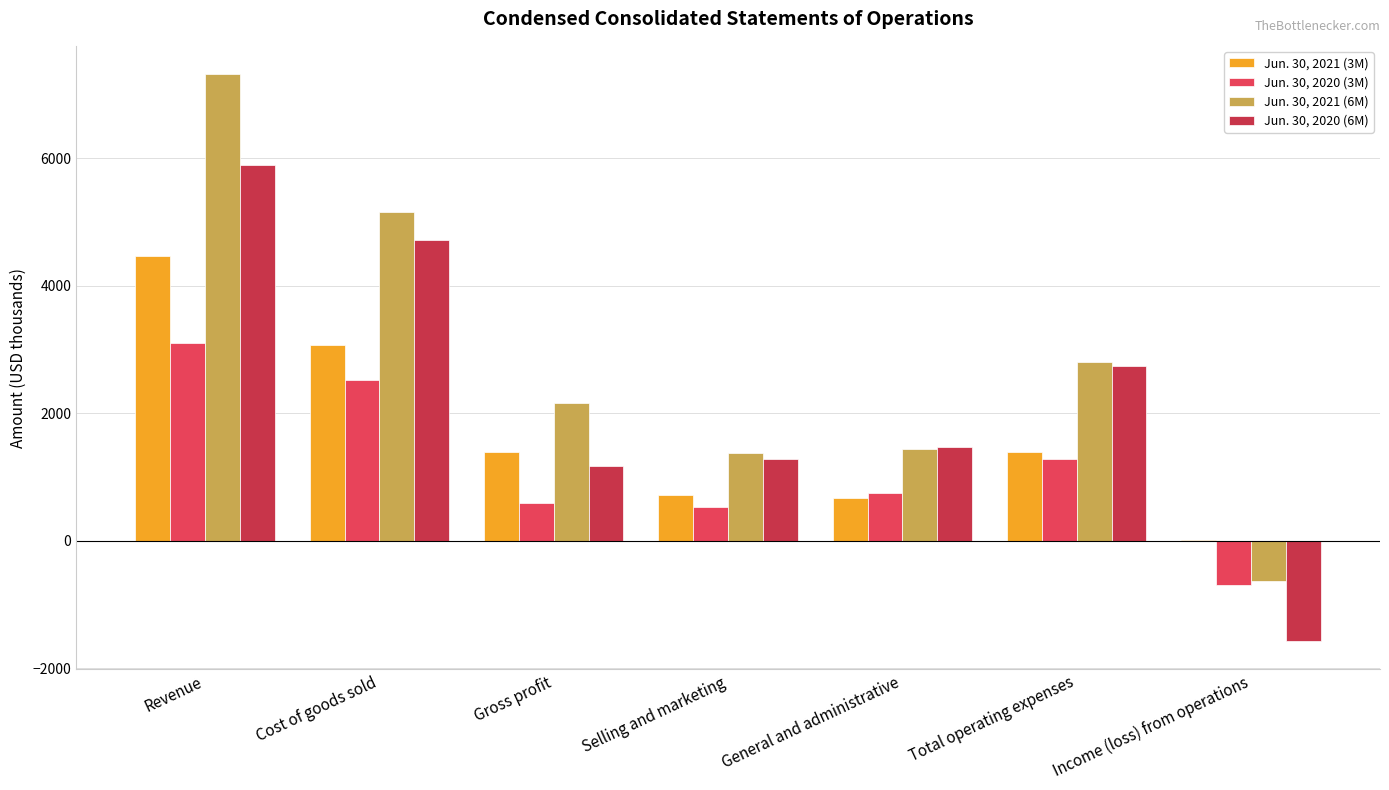

Which series has the largest total across all categories?

Jun. 30, 2021 (6M)